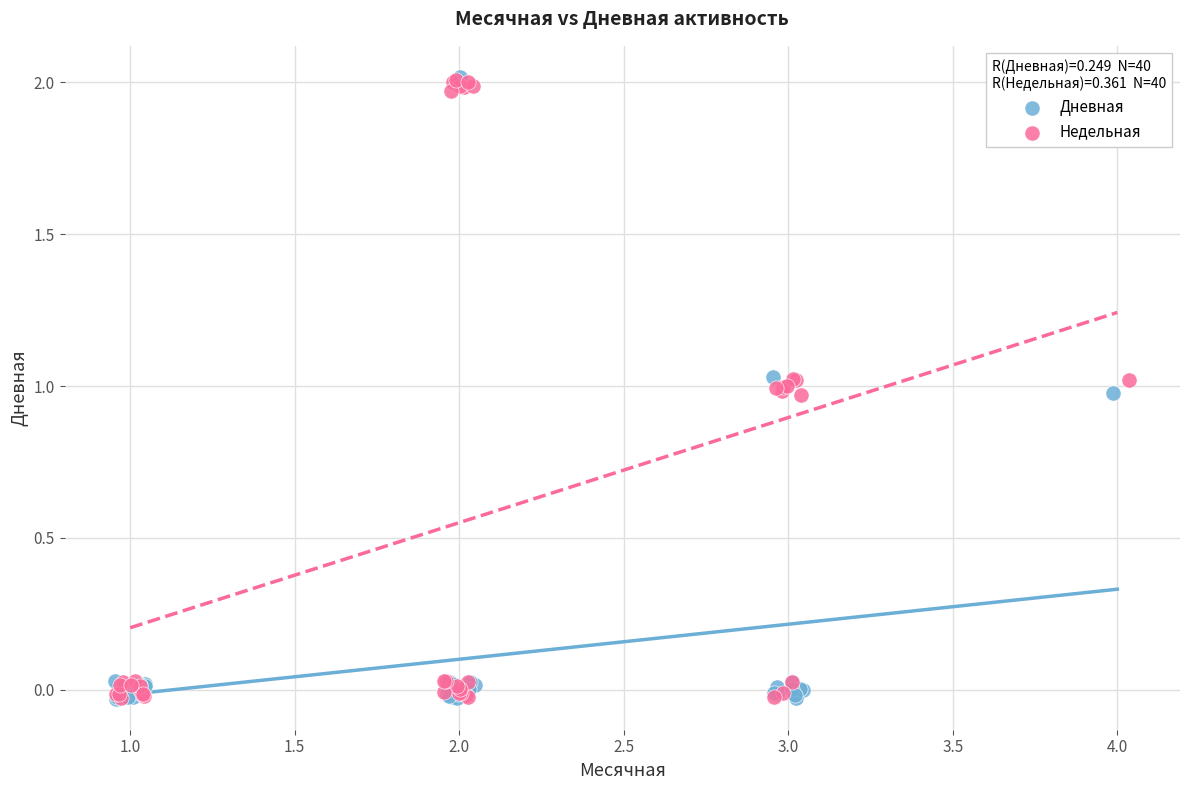

What are all the series names shown in the legend?

Дневная, Недельная